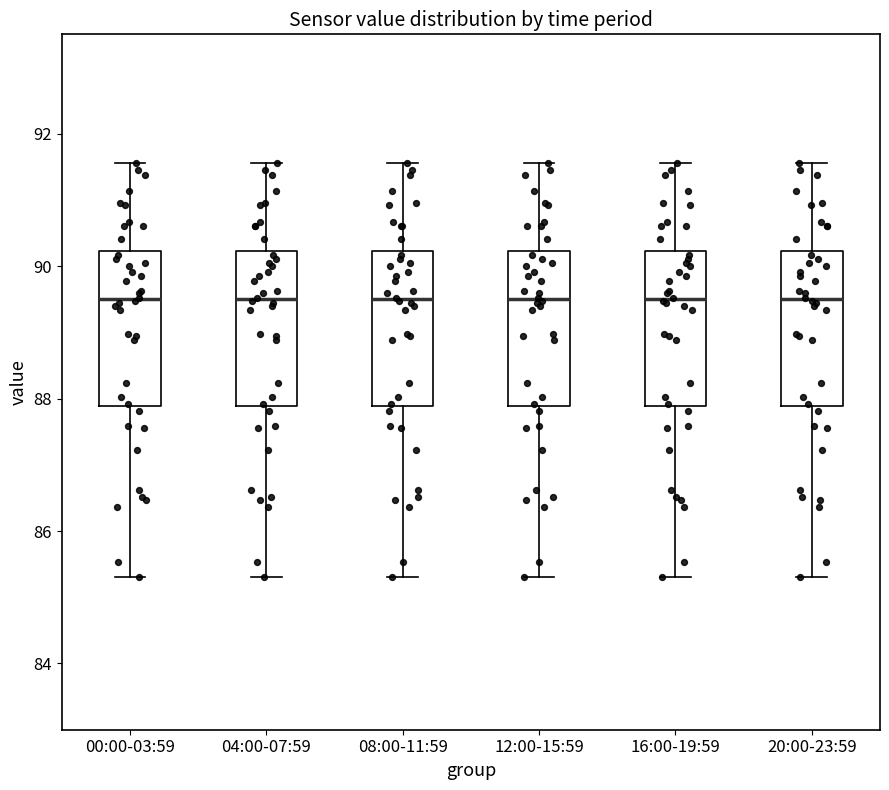

Where is the upper edge of the box for 16:00-19:59 on the y-axis? The values are not printed on the chart, so give them approximately, as read against the axis.

90.2